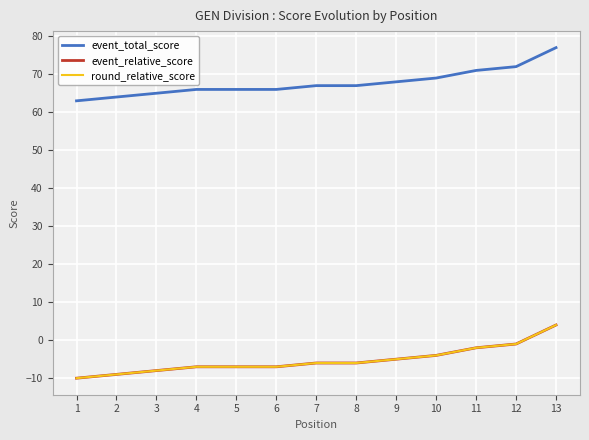

True or false: event_relative_score and round_relative_score intersect in this chart.

False